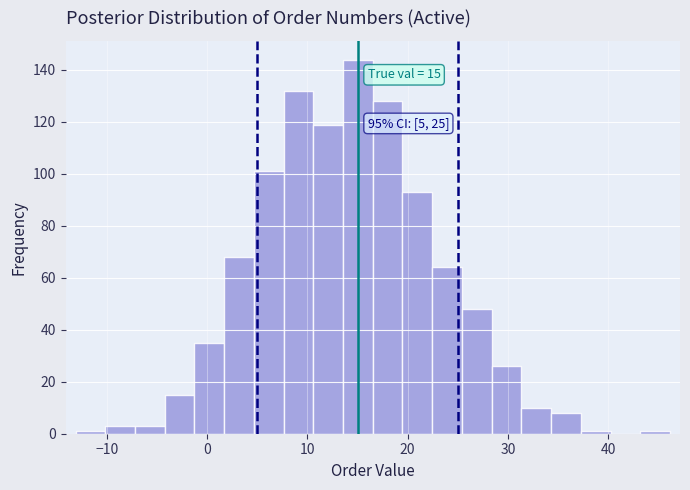

Read against the x-axis, roughly where is the centre of the tallest bar?

15